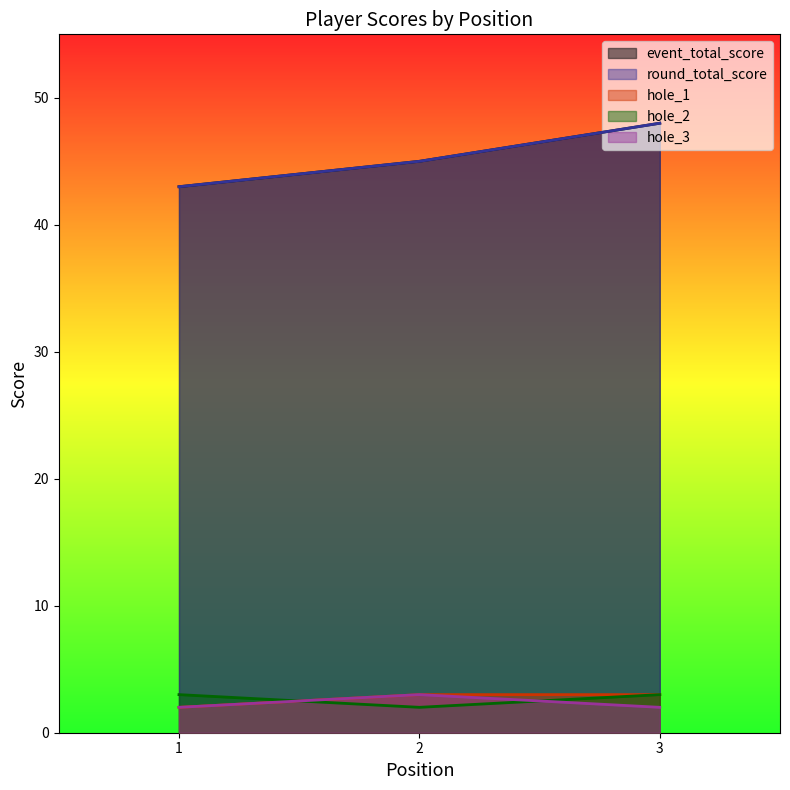

Where is hole_1 nearest to the value 2?

1